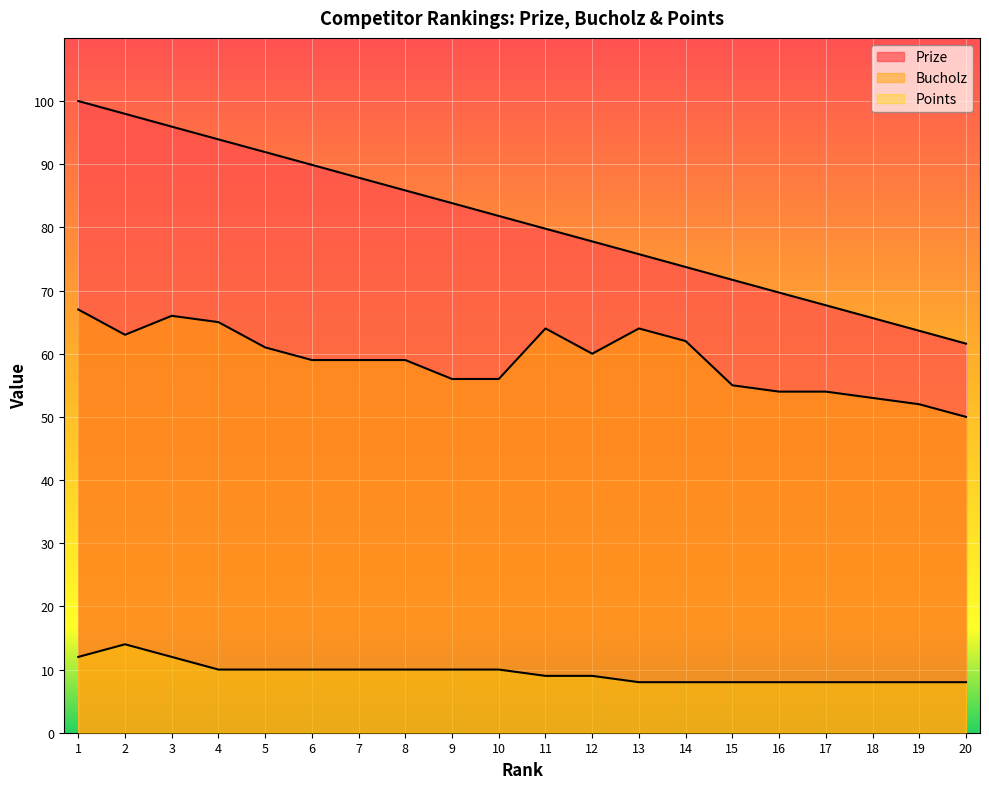

True or false: Bucholz and Prize cross at least once.

False